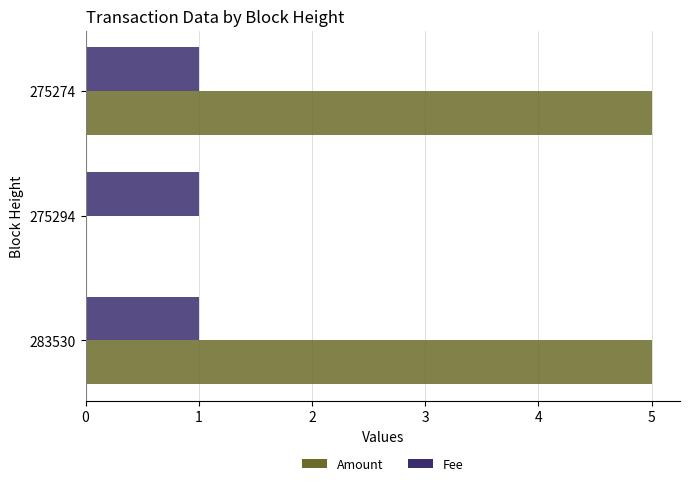

At which label is Amount closest to 2?

275294